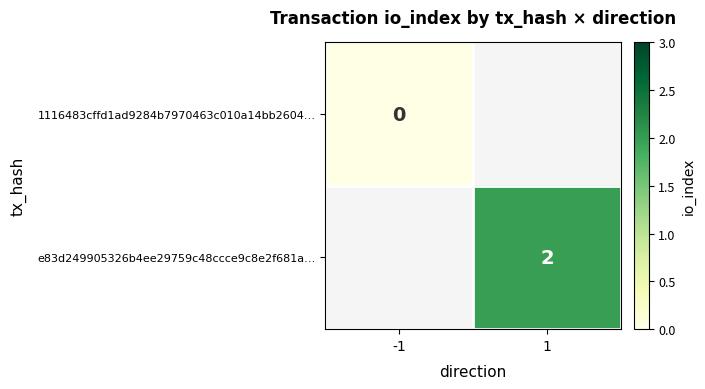

Is the value of e83d249905326b4ee29759c48ccce9c8e2f681a… at 1 greater than the value of 1116483cffd1ad9284b7970463c010a14bb2604… at -1?

Yes